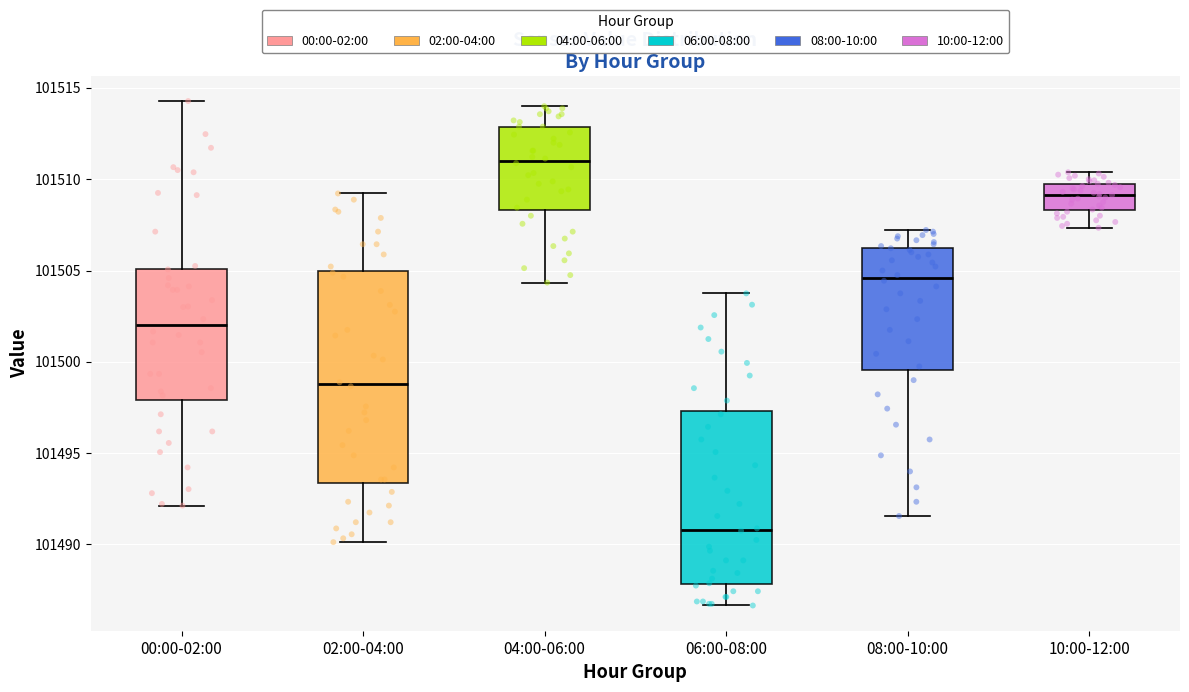

Where does the upper whisker of the box for 06:00-08:00 end on the y-axis? The values are not printed on the chart, so give them approximately, as read against the axis.

101504.0